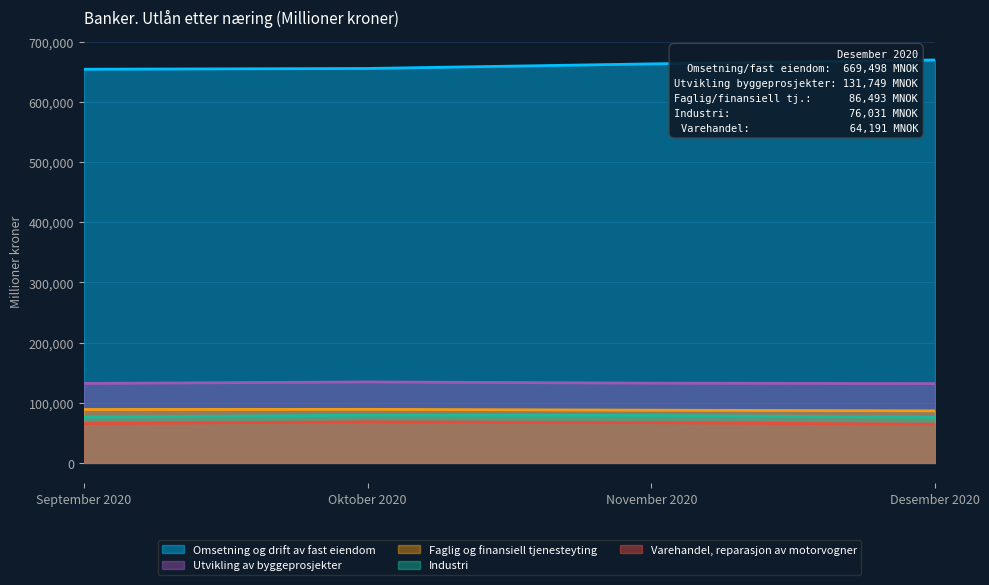

How many lines are shown in the chart?

5